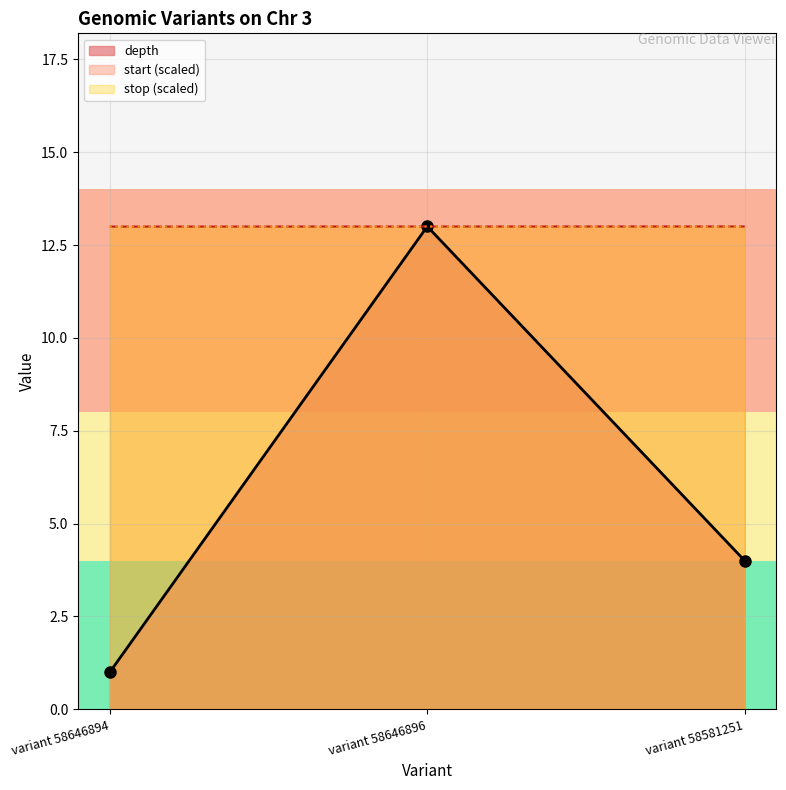

What position from the right is variant 58646896?

2